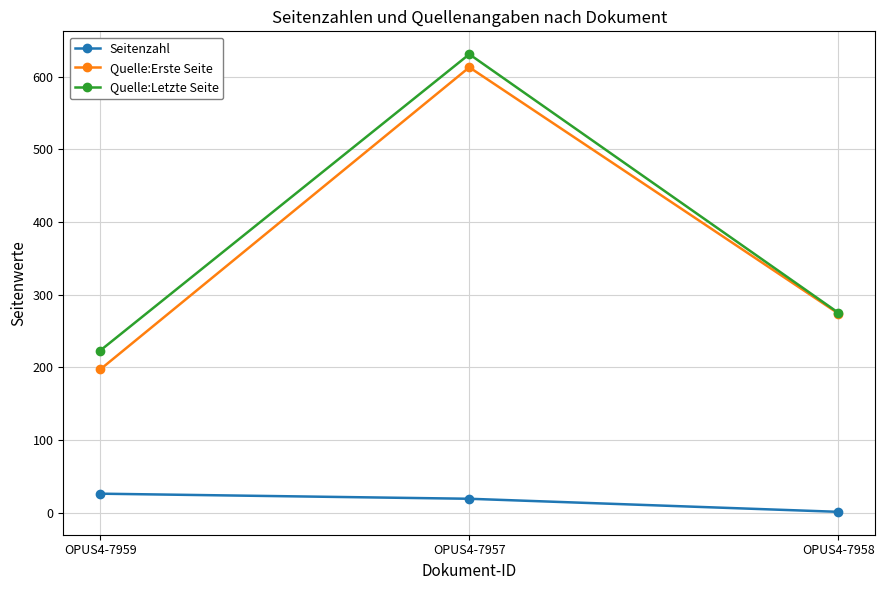

How many Quelle:Erste Seite values are between 197 and 613?

3